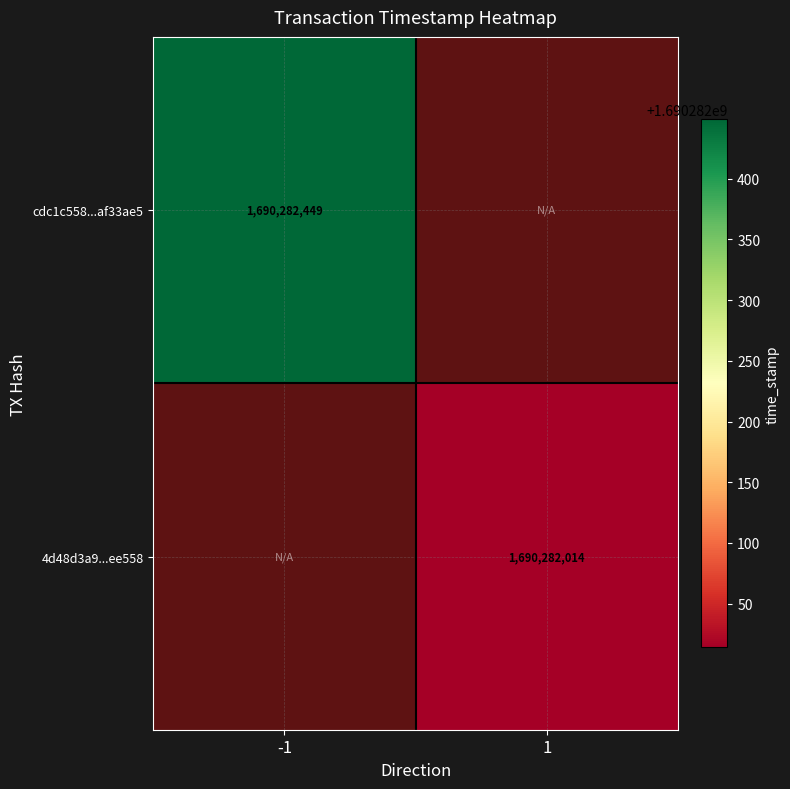

The 4d48d3a9...ee558 series shows 1690282014 at 1. True or false?

True